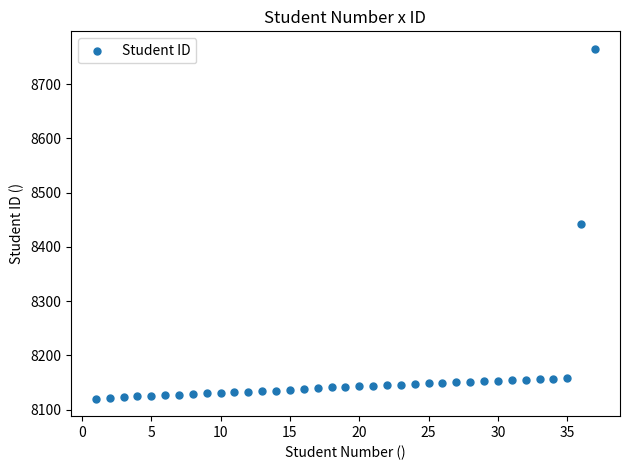

What is the range of X values (max minus min)?

36